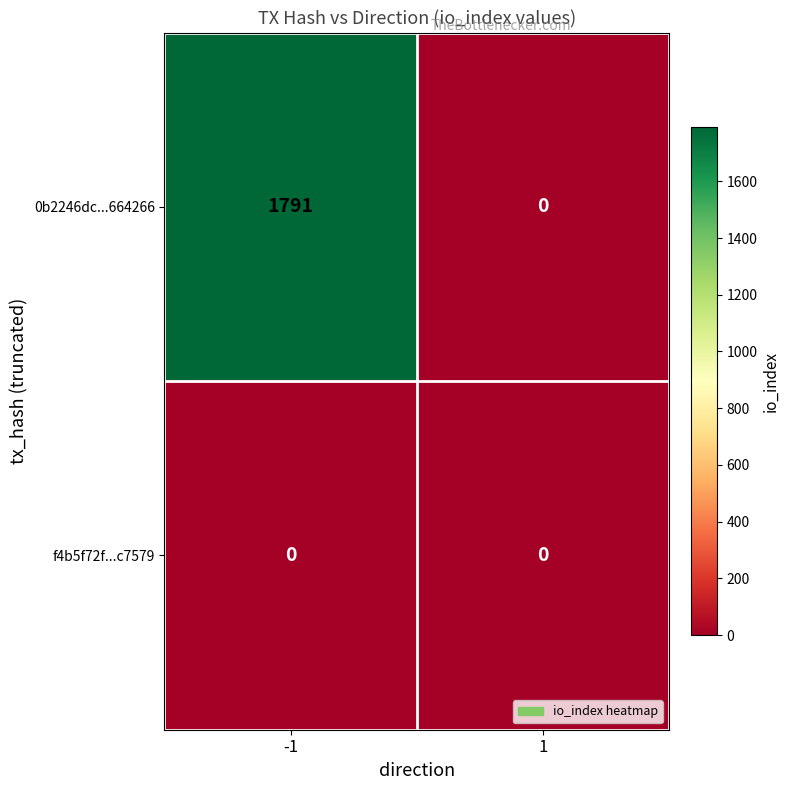

What is the spread (max minus min) of values at -1?

1791